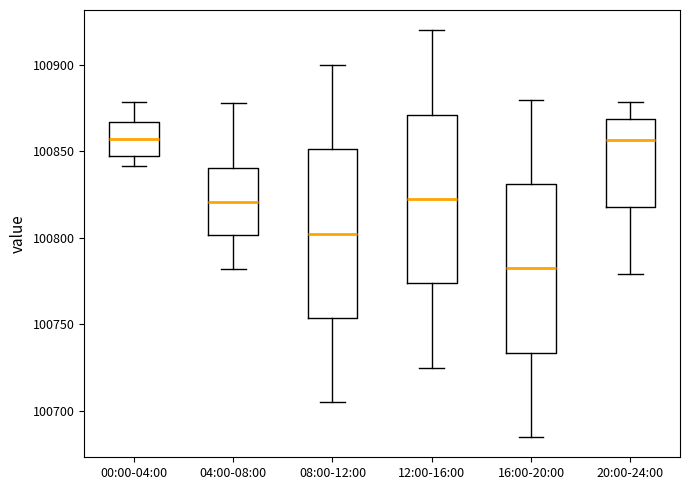

Reading left to right, transcribe this box plot: for each box, give where its median line is, the range the box spans, and where its two whiskers end, as read against the y-axis. The values are not printed on the chart, so give them approximately, as read against the axis.

00:00-04:00: median 100855, box 100850 to 100865, whiskers 100840 to 100880
04:00-08:00: median 100820, box 100800 to 100840, whiskers 100780 to 100880
08:00-12:00: median 100805, box 100755 to 100850, whiskers 100705 to 100900
12:00-16:00: median 100825, box 100775 to 100870, whiskers 100725 to 100920
16:00-20:00: median 100785, box 100735 to 100830, whiskers 100685 to 100880
20:00-24:00: median 100855, box 100820 to 100870, whiskers 100780 to 100880